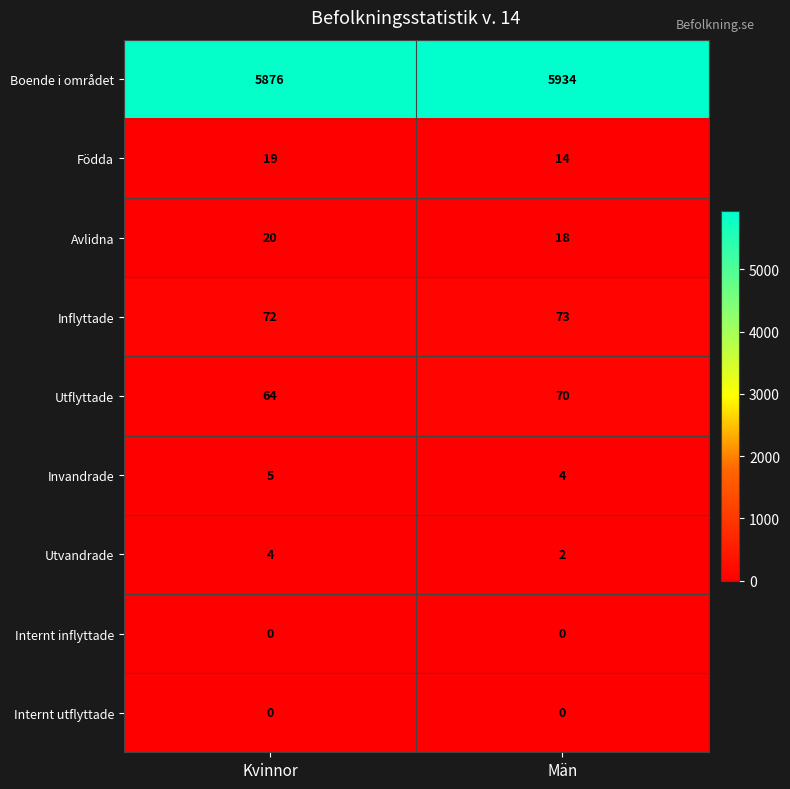

Is it true that Utvandrade equals 2 at Kvinnor?

False